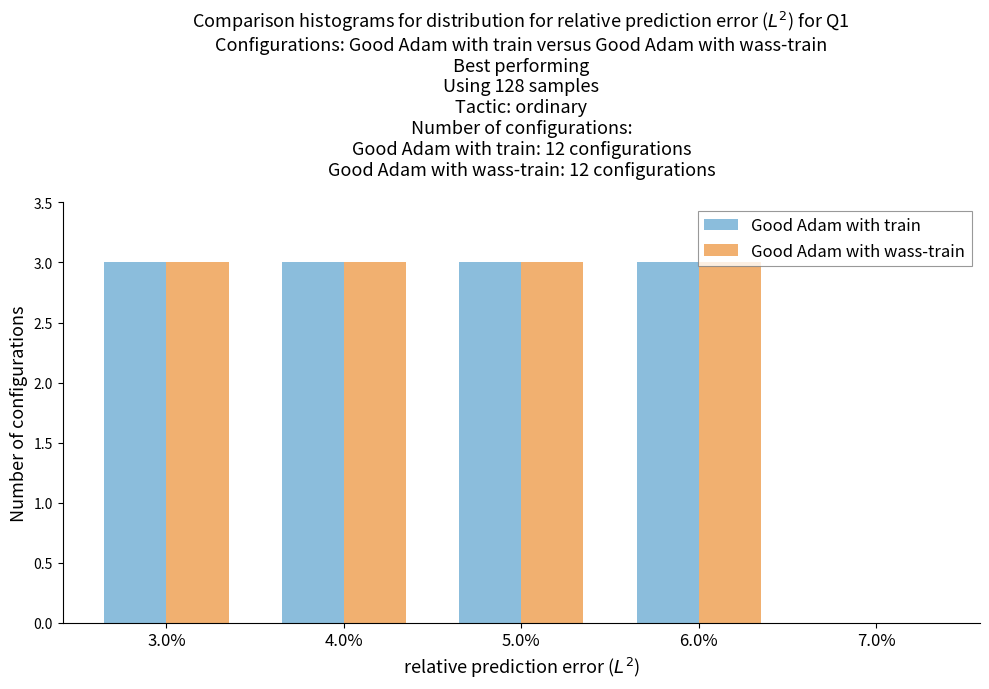

At which label is Good Adam with wass-train closest to 1?

7.0%